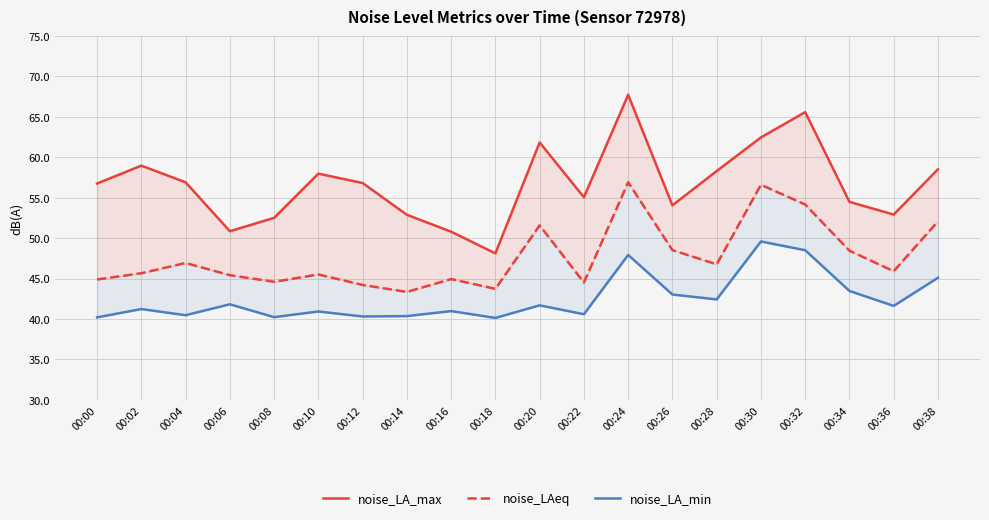

Count the number of data series in this chart.

3